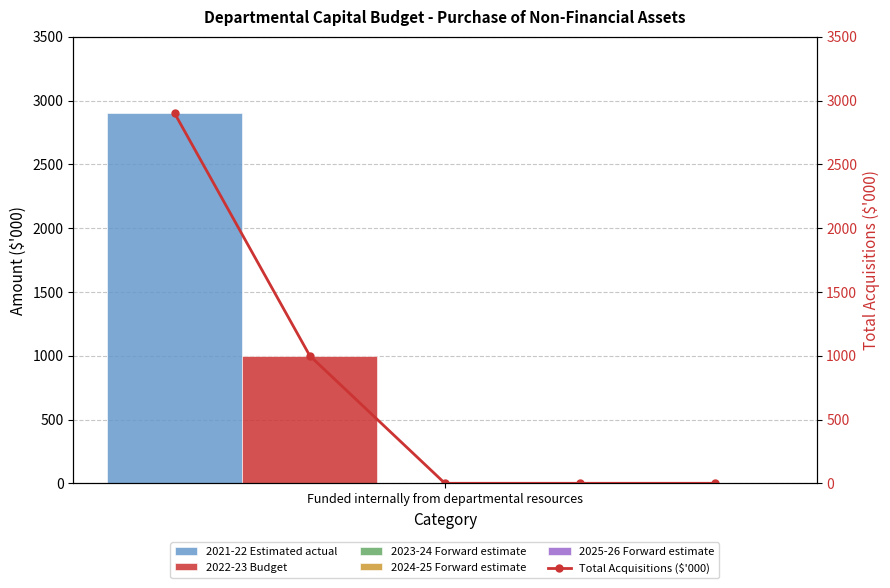

Which category has the highest value across all series?

Funded internally from departmental resources